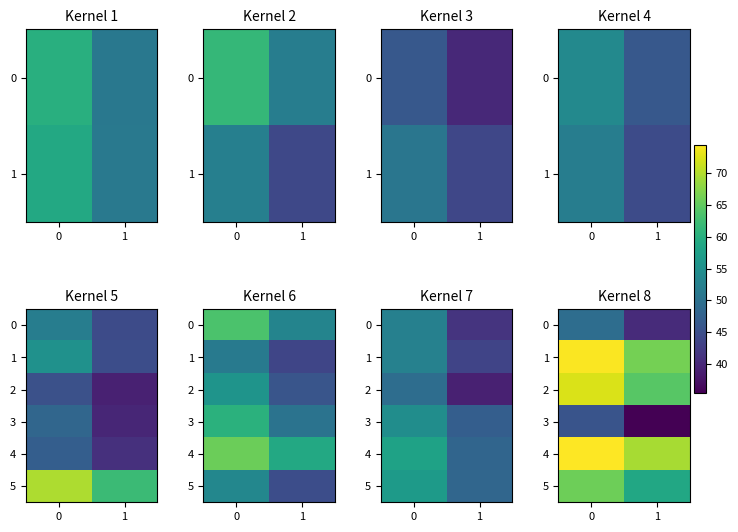

How many values in the 4 series exceed 74?

1